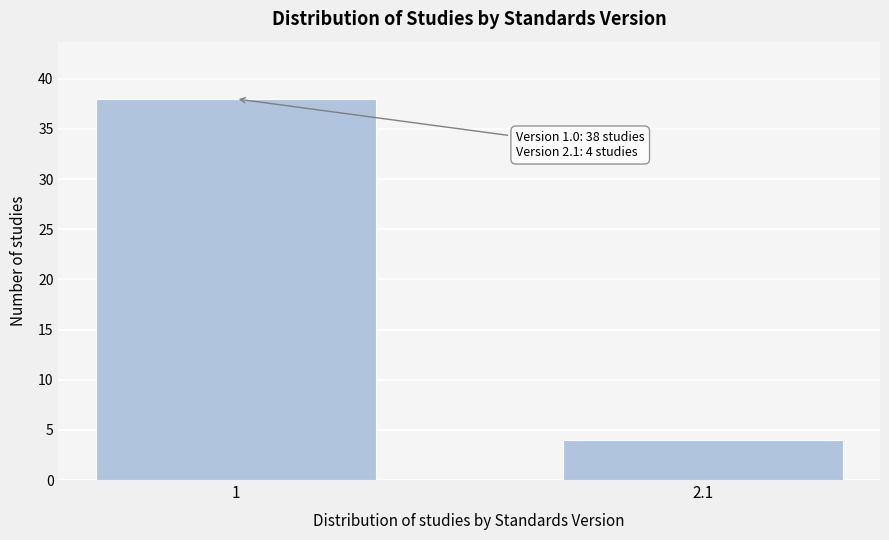

Reading right to left, list all the values displayed in this chart.

2.1=4	1=38